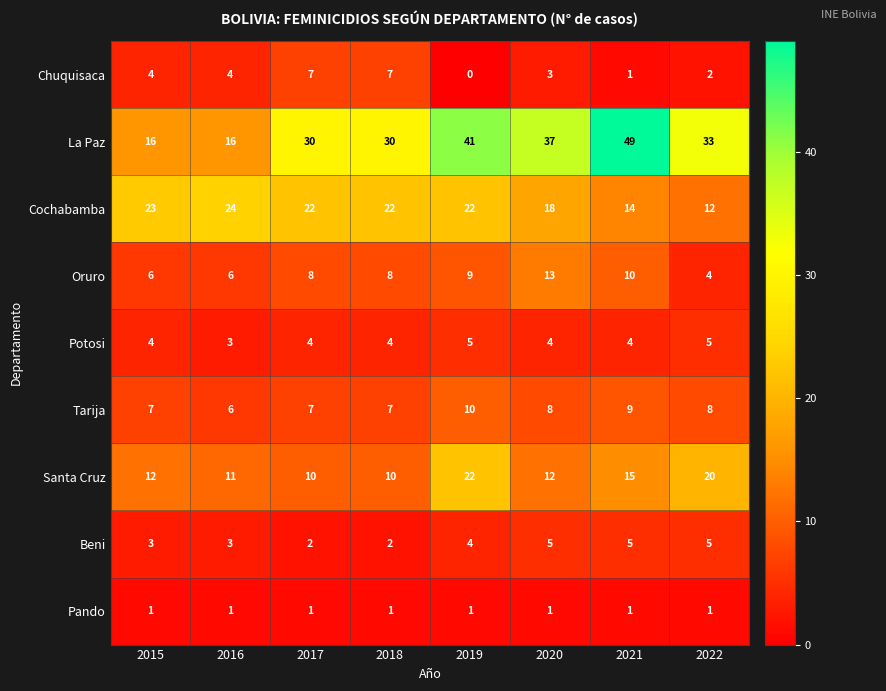

Which series has the largest range (max minus min)?

La Paz